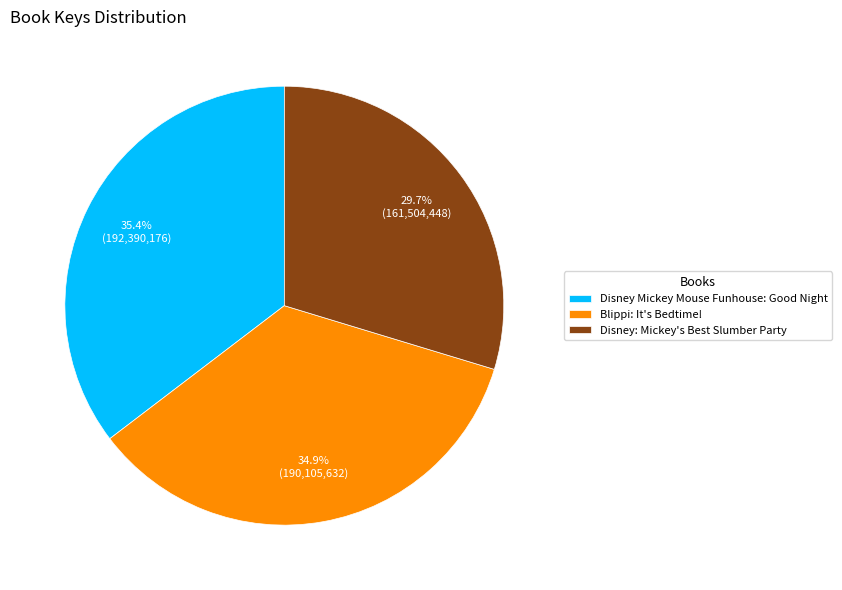

What percentage do Disney Mickey Mouse Funhouse: Good Night and Disney: Mickey's Best Slumber Party together represent?

65.1%